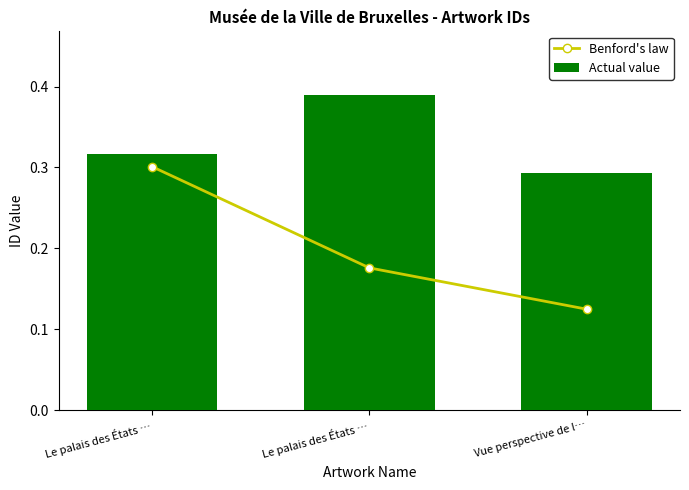

How many groups of bars are there?

3